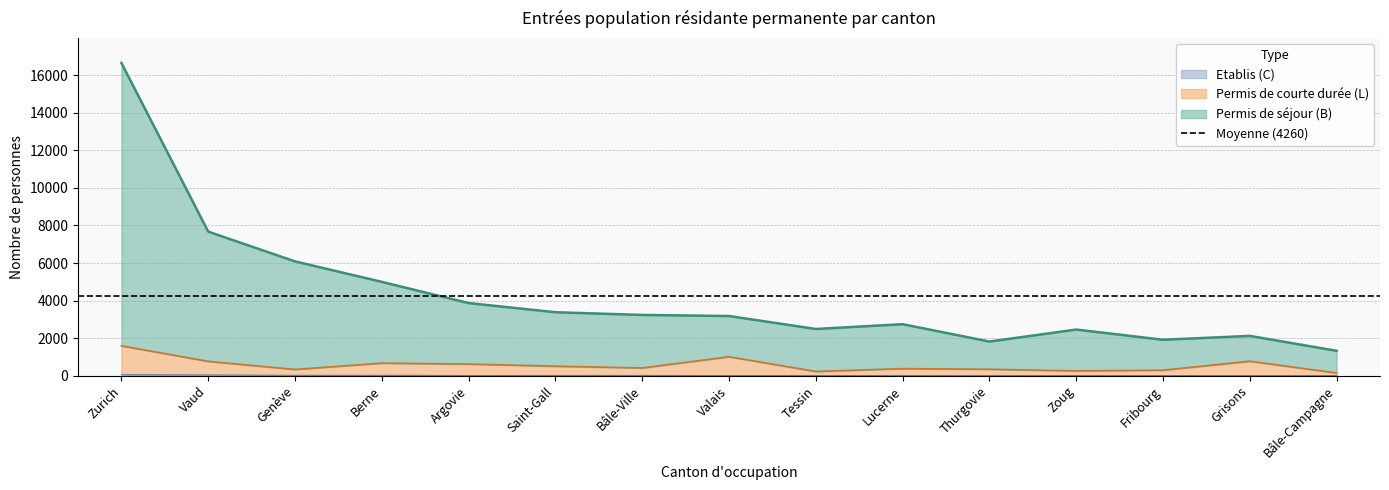

Is it true that Permis_B_Total equals 2053 at Saint-Gall?

False